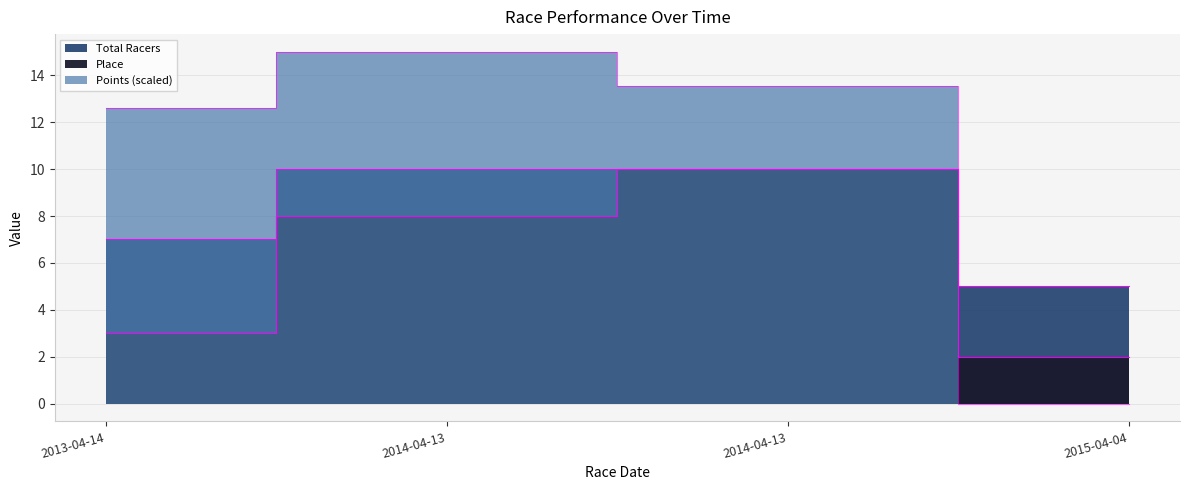

Reading right to left, list all the values displayed in this chart.

Place: 2015-04-04=2.0	2014-04-13=10.0	2014-04-13=8.0	2013-04-14=3.0
Total Racers: 2015-04-04=5.0	2014-04-13=10.0	2014-04-13=10.0	2013-04-14=7.0
Points: 2015-04-04=0.0	2014-04-13=13.5	2014-04-13=15.0	2013-04-14=12.6